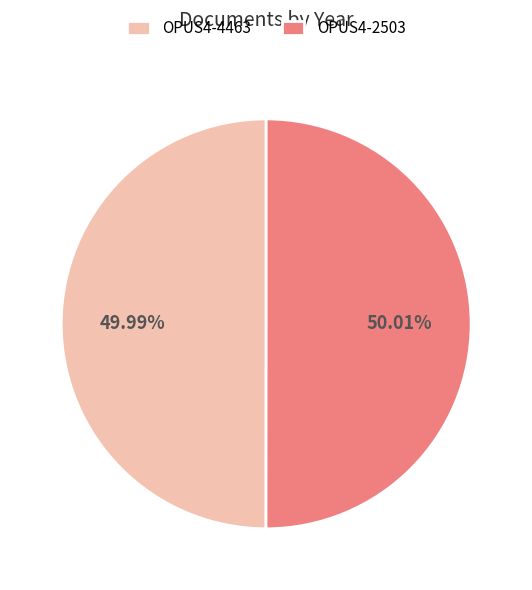

Approximately how many times larger is the value at OPUS4-4463 compared to OPUS4-2503?

1.0